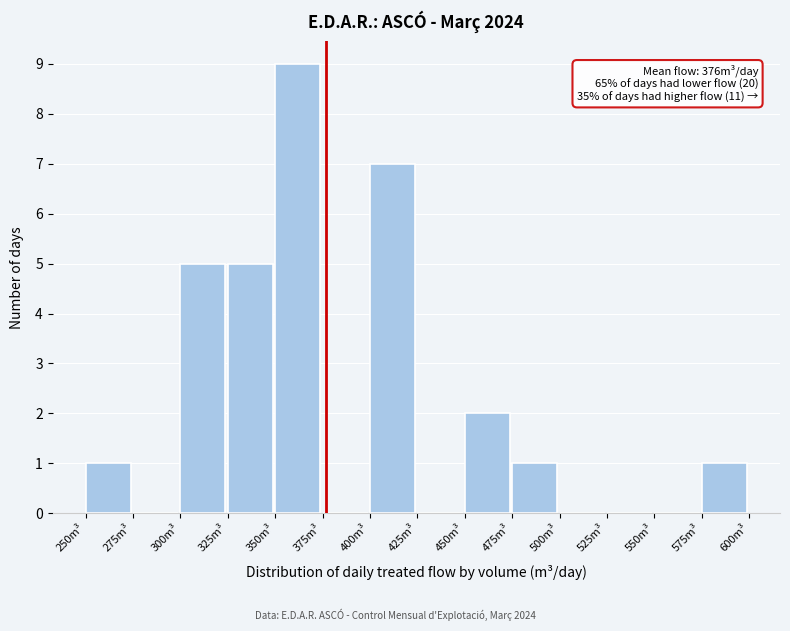

Over which range of the x-axis is the bar tallest?

350 to 375